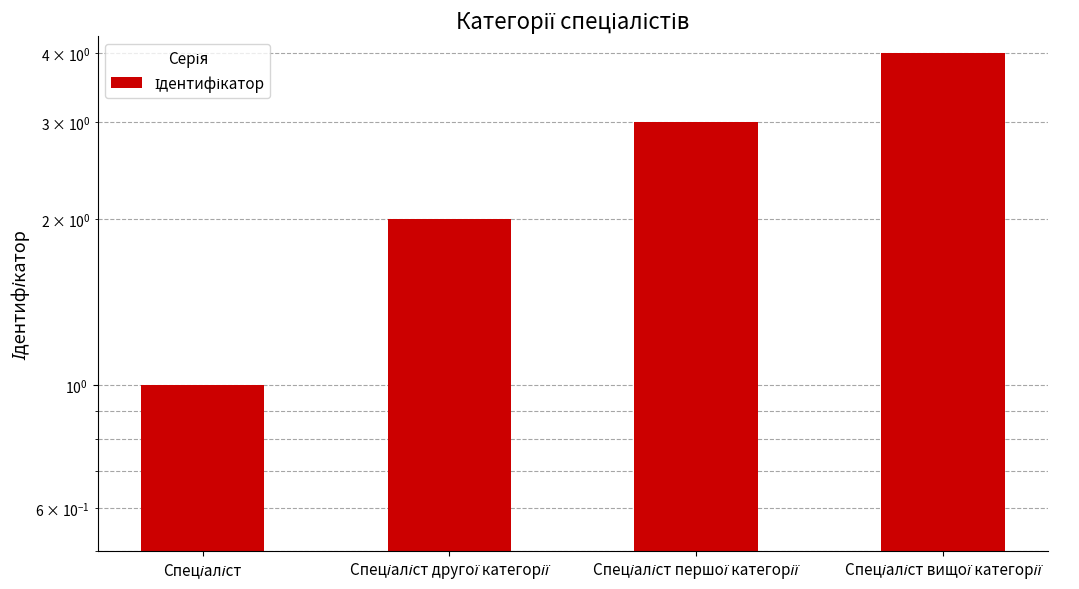

What is the label of the 1st bar from the right?

Спеціаліст вищої категорії